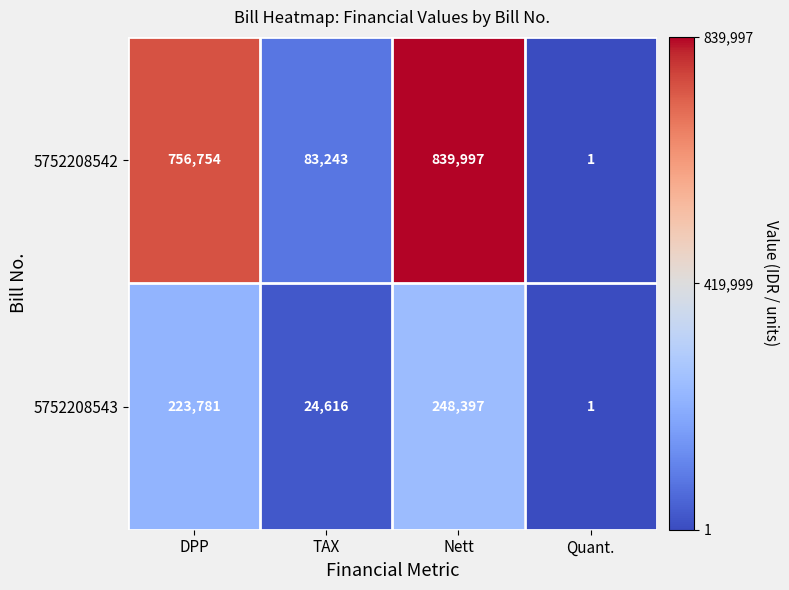

The value of 5752208542 at Nett is 445528. True or false?

False